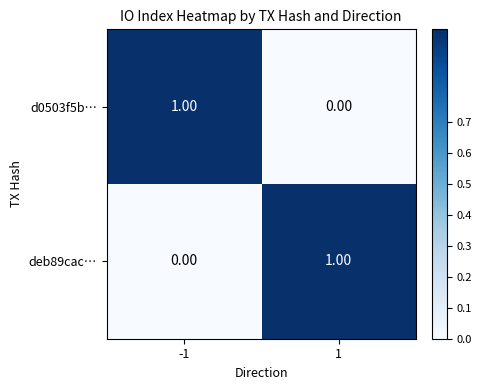

At 1, list the series in order from smallest to largest.

d0503f5b…, deb89cac…